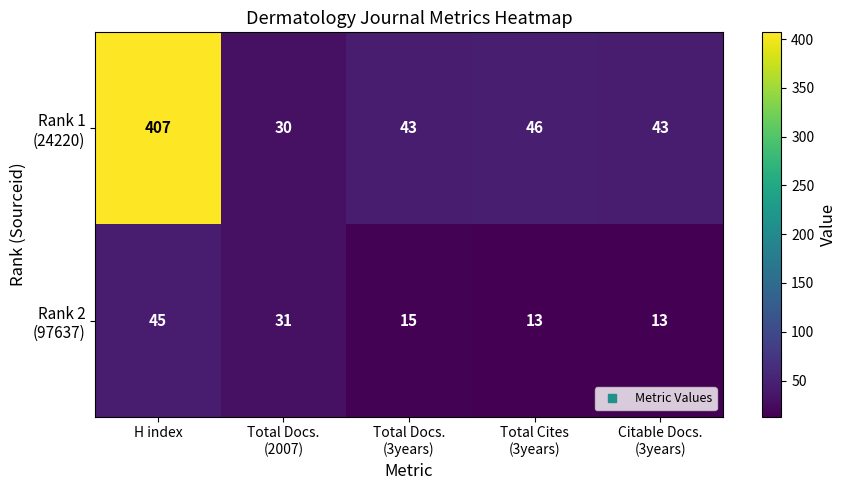

At which category is the sum across all series the highest?

H index